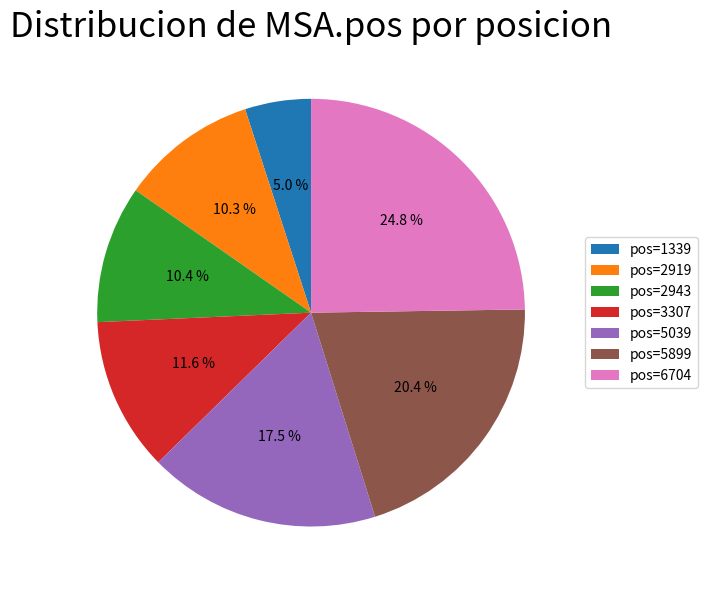

Count the number of slices in the pie.

7